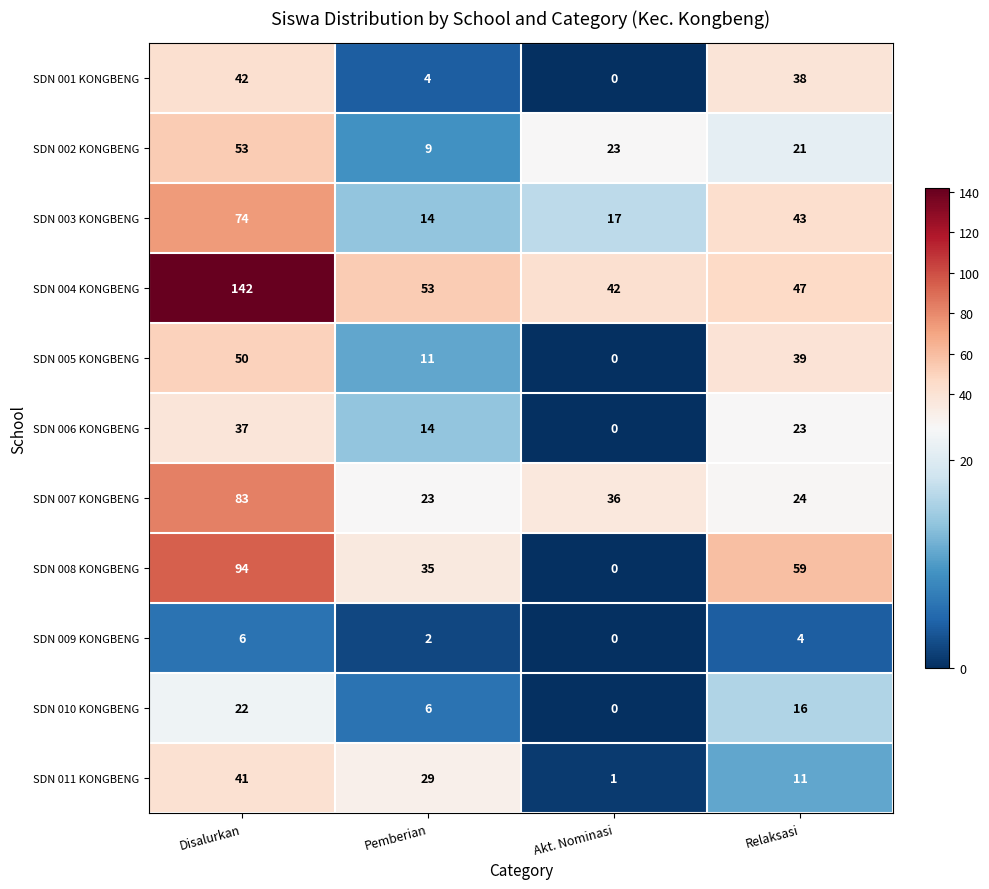

True or false: SDN 002 KONGBENG has a value of 23 at Akt. Nominasi.

True